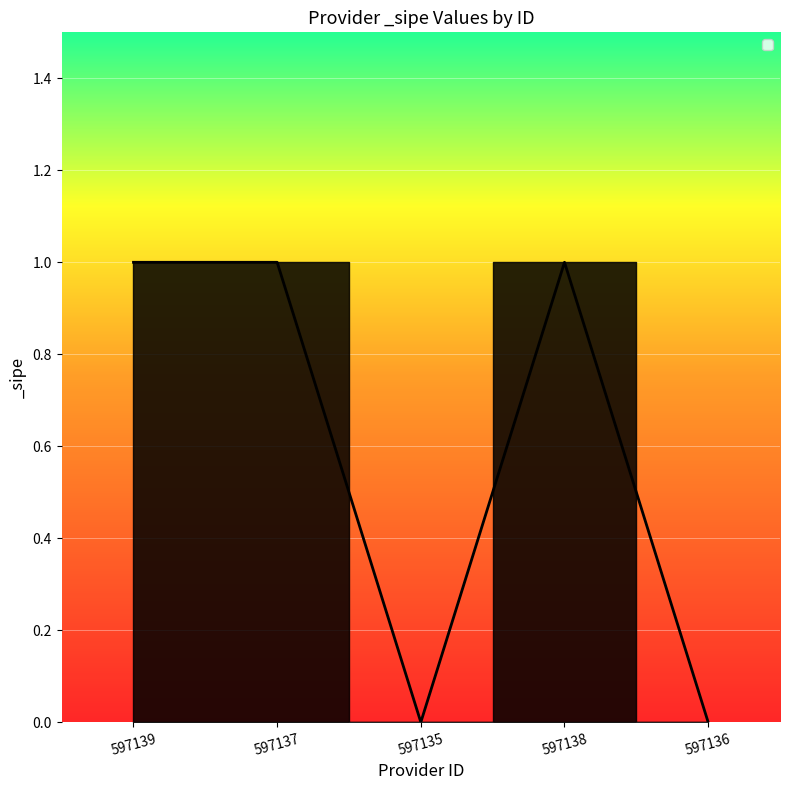

What is the sum of the values at 597135 and 597139?

1